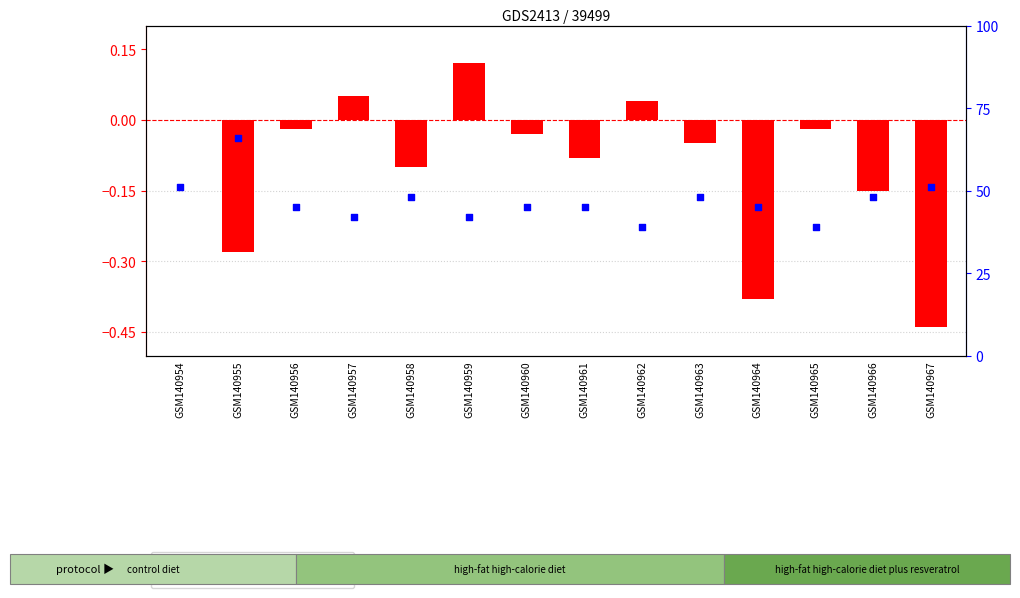

What are all the series names shown in the legend?

Z-score, percentile rank within the sample